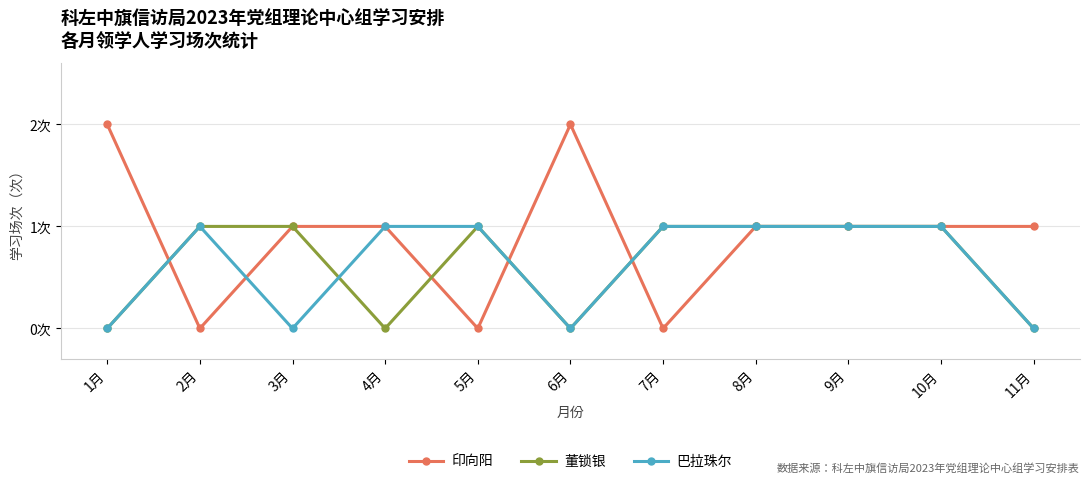

What are all the series names shown in the legend?

印向阳, 董锁银, 巴拉珠尔